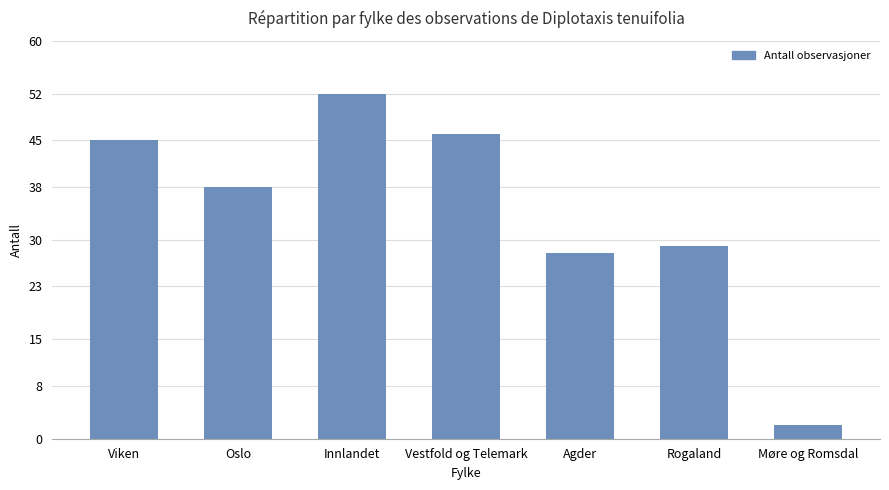

Which has a higher value, Møre og Romsdal or Oslo?

Oslo